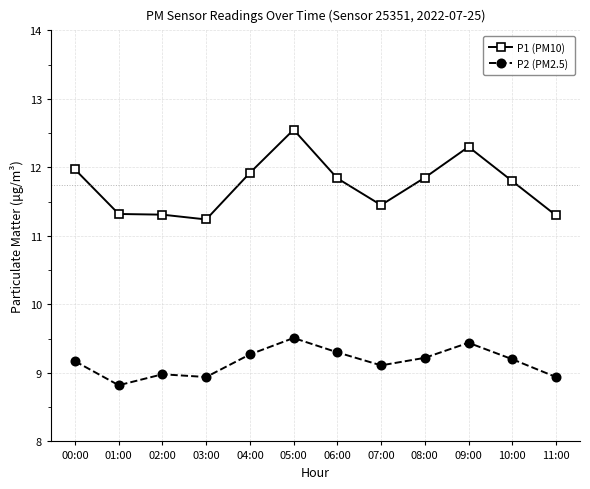

Which series changed the most between 06:00 and 07:00?

P1 (PM10)